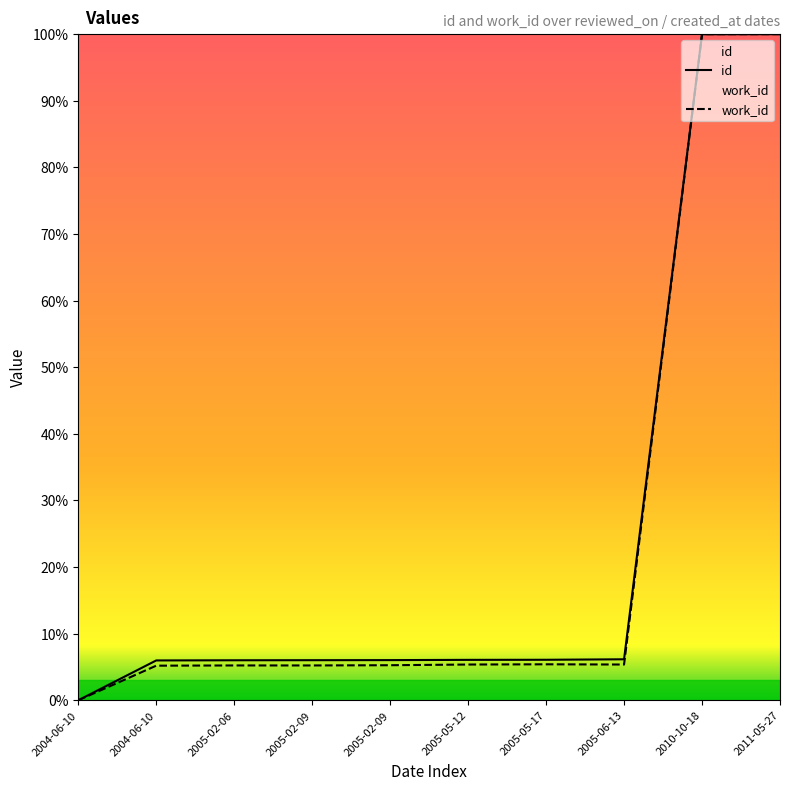

What is the highest value of the id series?

1.0